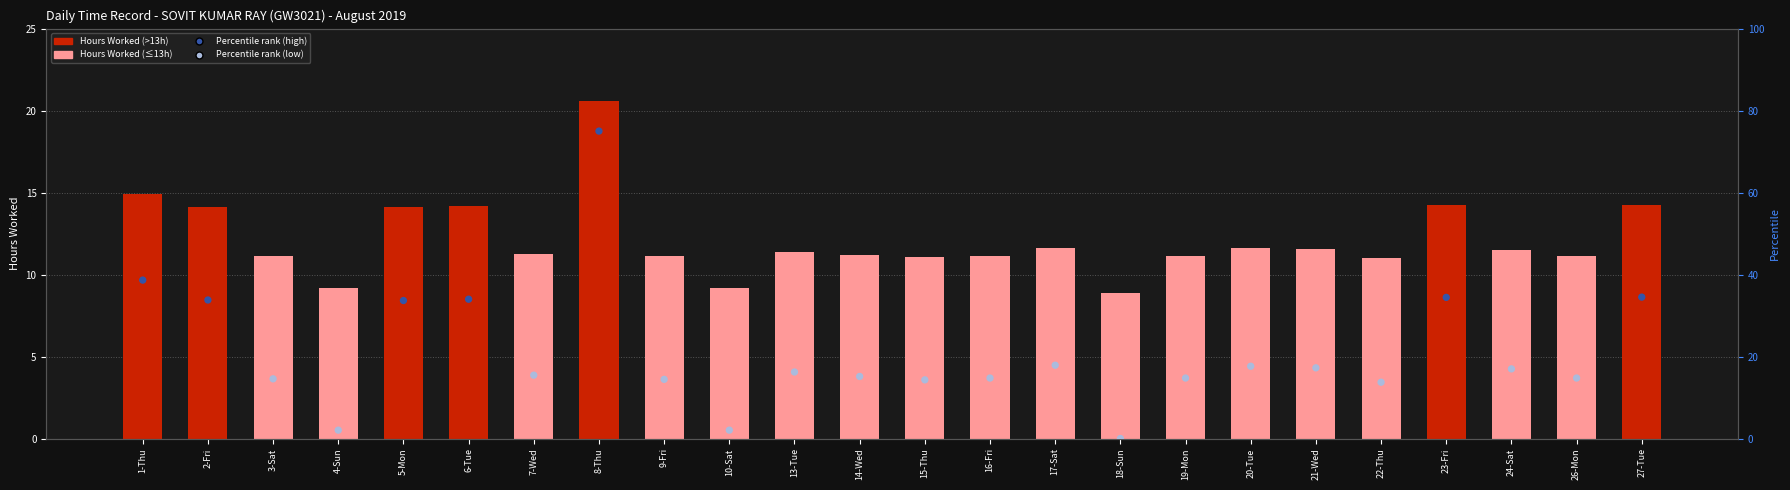

Is the value of Percentile rank within sample at 2-Fri greater than the value of Hours Worked (Low) at 24-Sat?

Yes